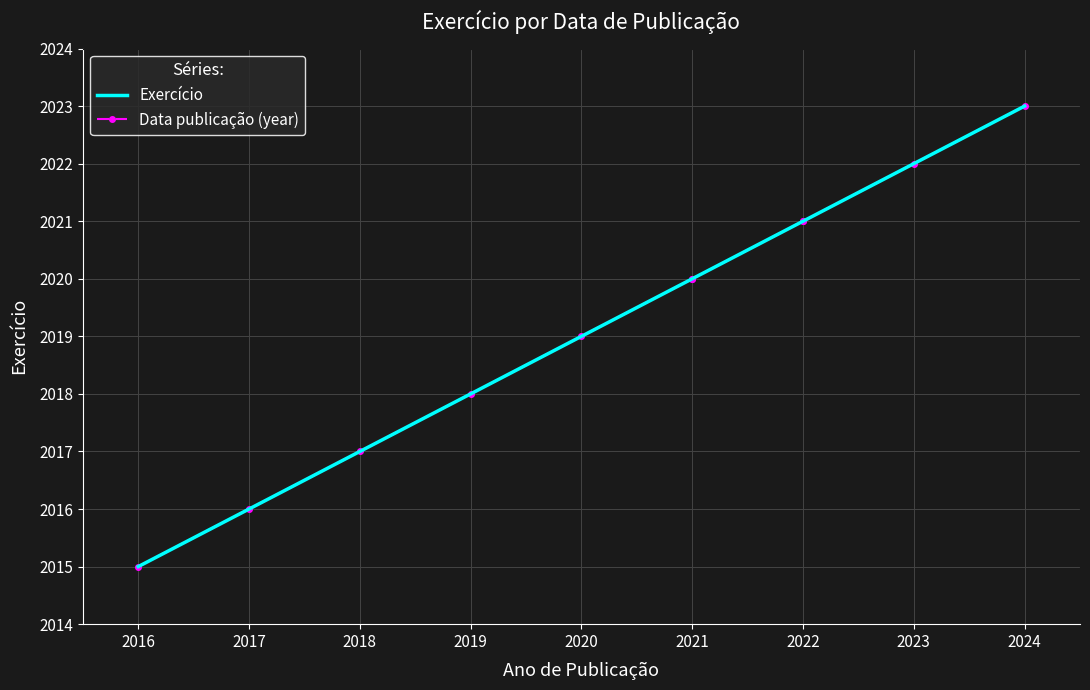

Rank the series by their maximum value, from highest to lowest.

Exercício, Data publicação (year)